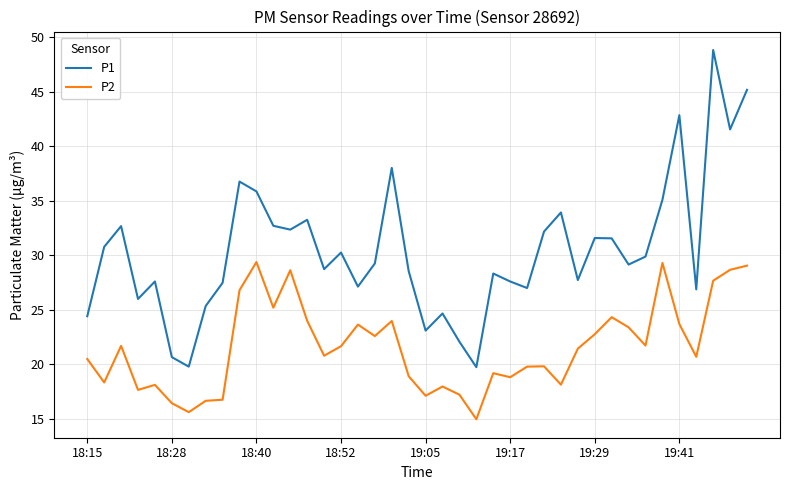

Which series has the largest total across all categories?

P1